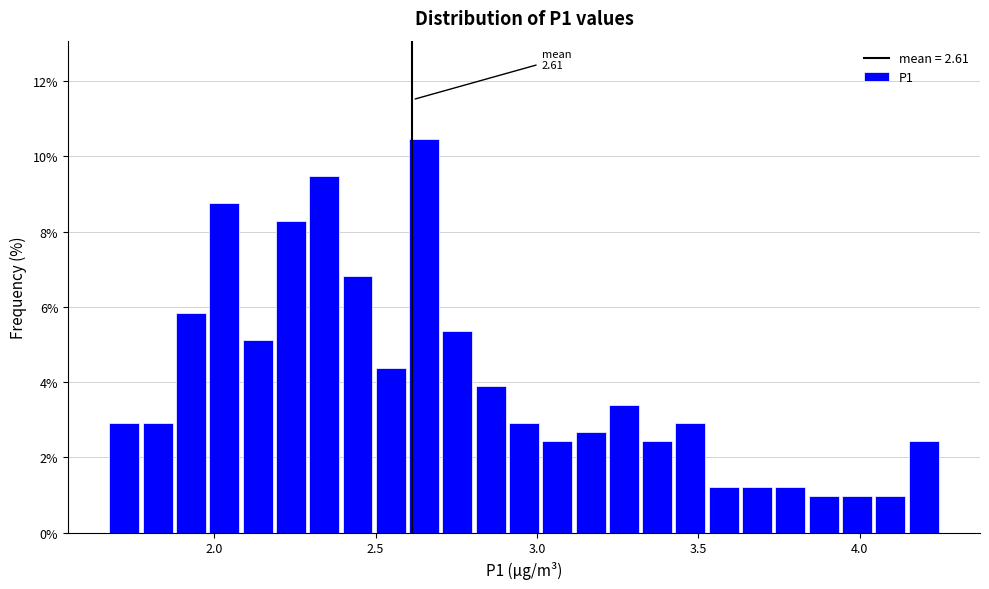

Around what value on the x-axis is the tallest bar? Give the approximate position of its centre, as read against the axis.

2.65